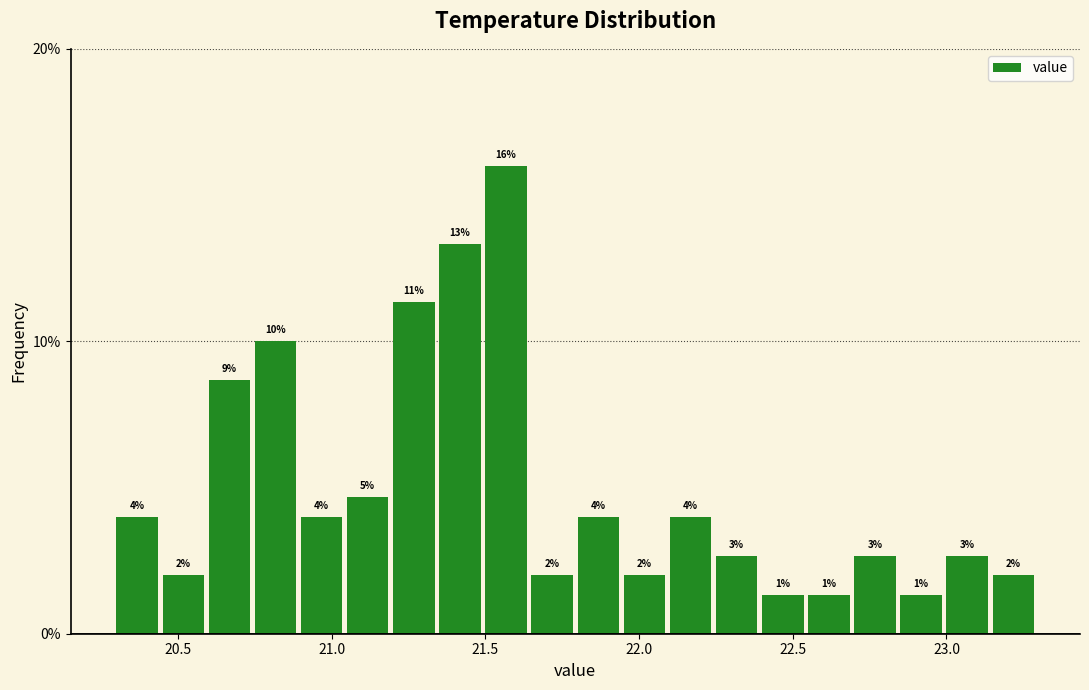

Read against the x-axis, roughly where is the centre of the tallest bar?

21.55